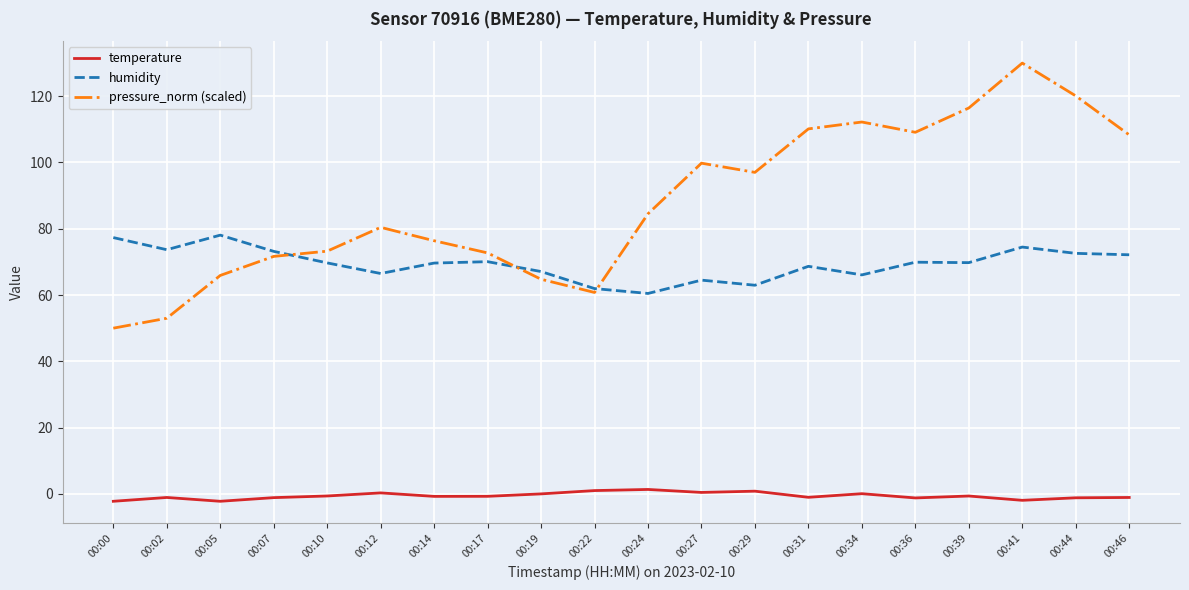

What is the lowest value of the temperature series?

-2.2